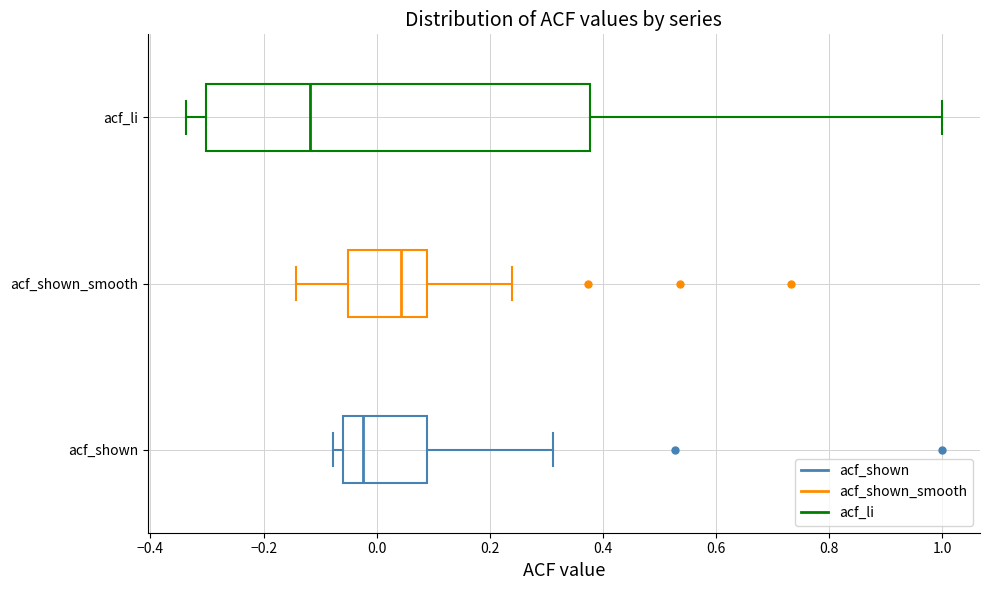

Reading bottom to top, read every box against the x-axis: the position of its median line, the range the box covers, and the ends of its whiskers. The values are not printed on the chart, so give them approximately, as read against the axis.

acf_shown: median -0.02, box -0.06 to 0.08, whiskers -0.08 to 0.32
acf_shown_smooth: median 0.04, box -0.06 to 0.08, whiskers -0.14 to 0.24
acf_li: median -0.12, box -0.30 to 0.38, whiskers -0.34 to 1.00